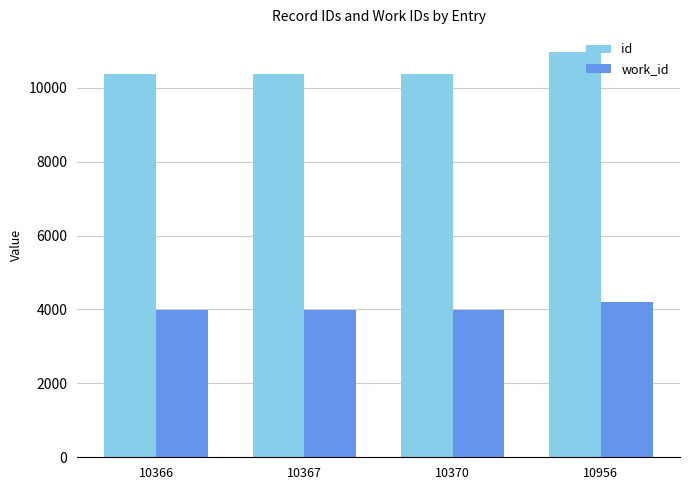

Rank the series at 10366 from lowest to highest value.

work_id, id